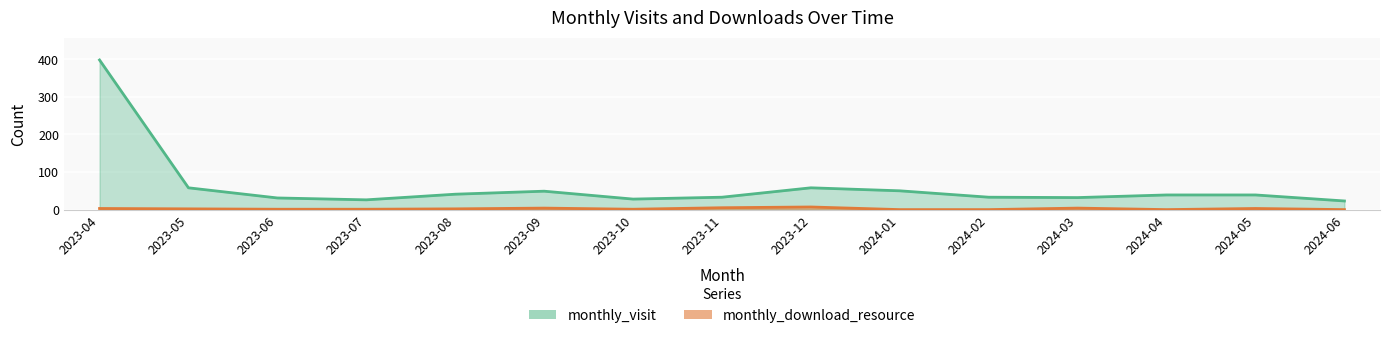

What is the label of the 11th point from the right?

2023-08